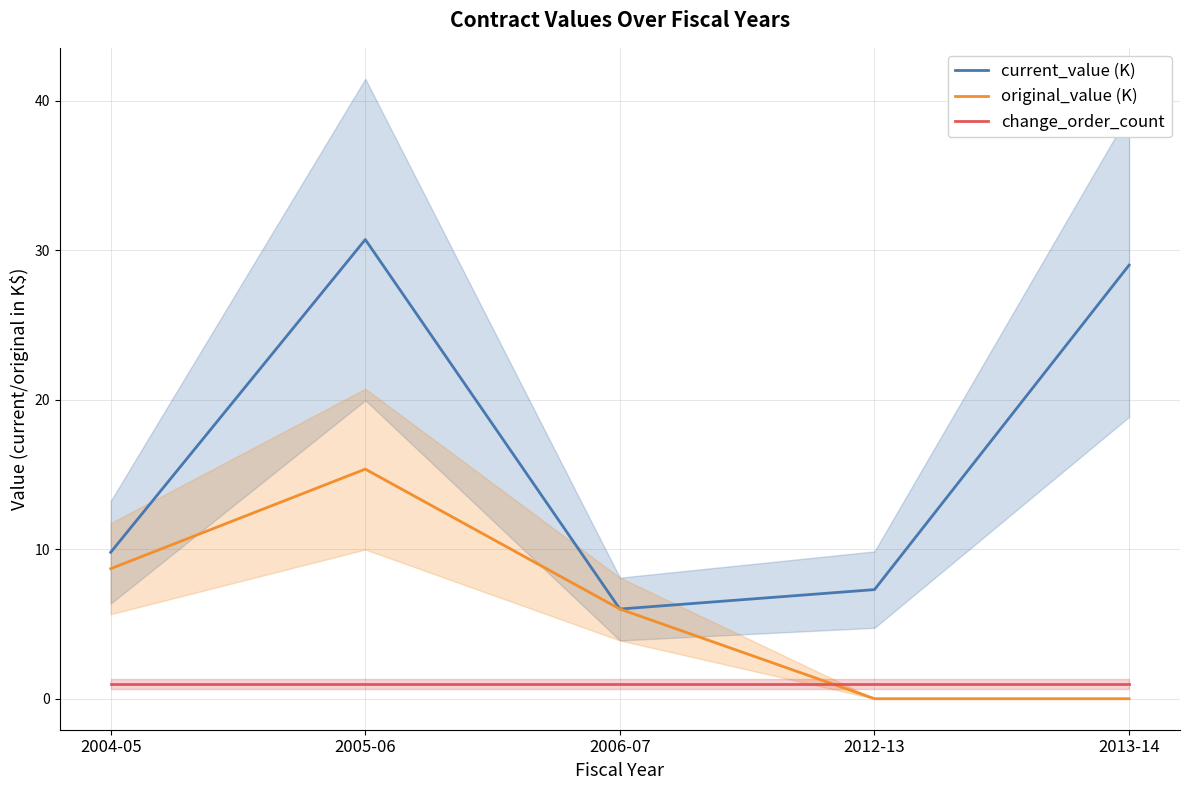

What is the difference between the highest and lowest values at 2004-05?

8.8